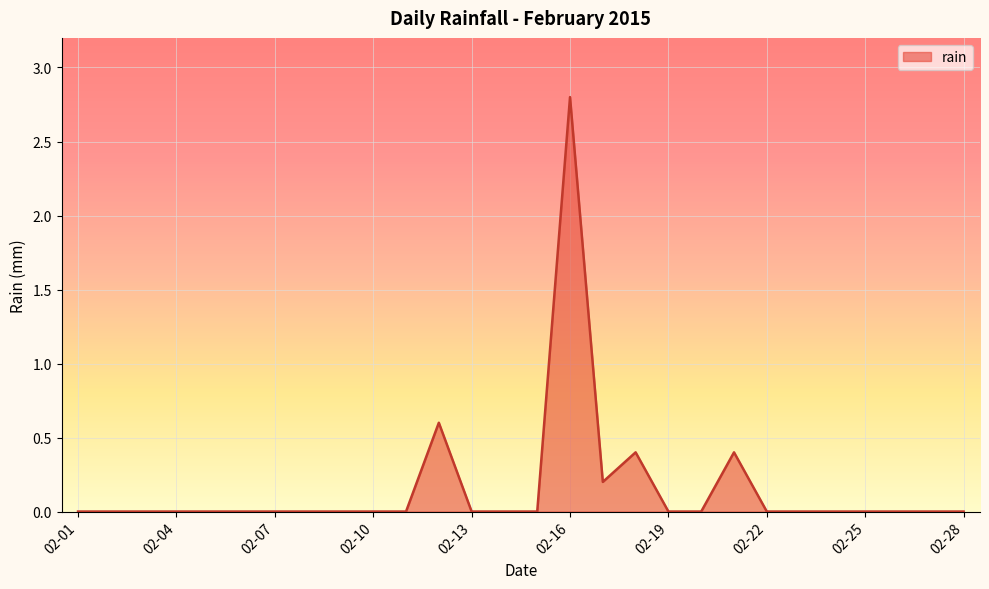

What is the difference between the maximum and minimum values?

2.8